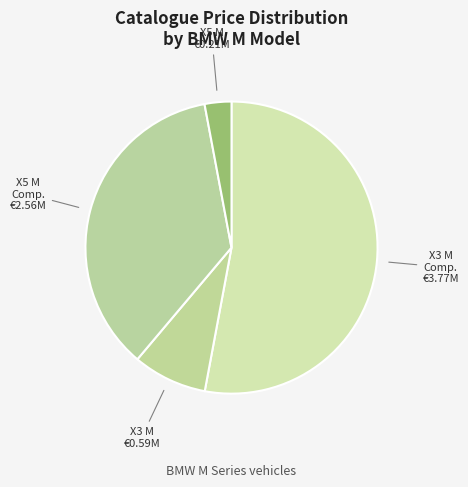

How many slices are in this pie chart?

4